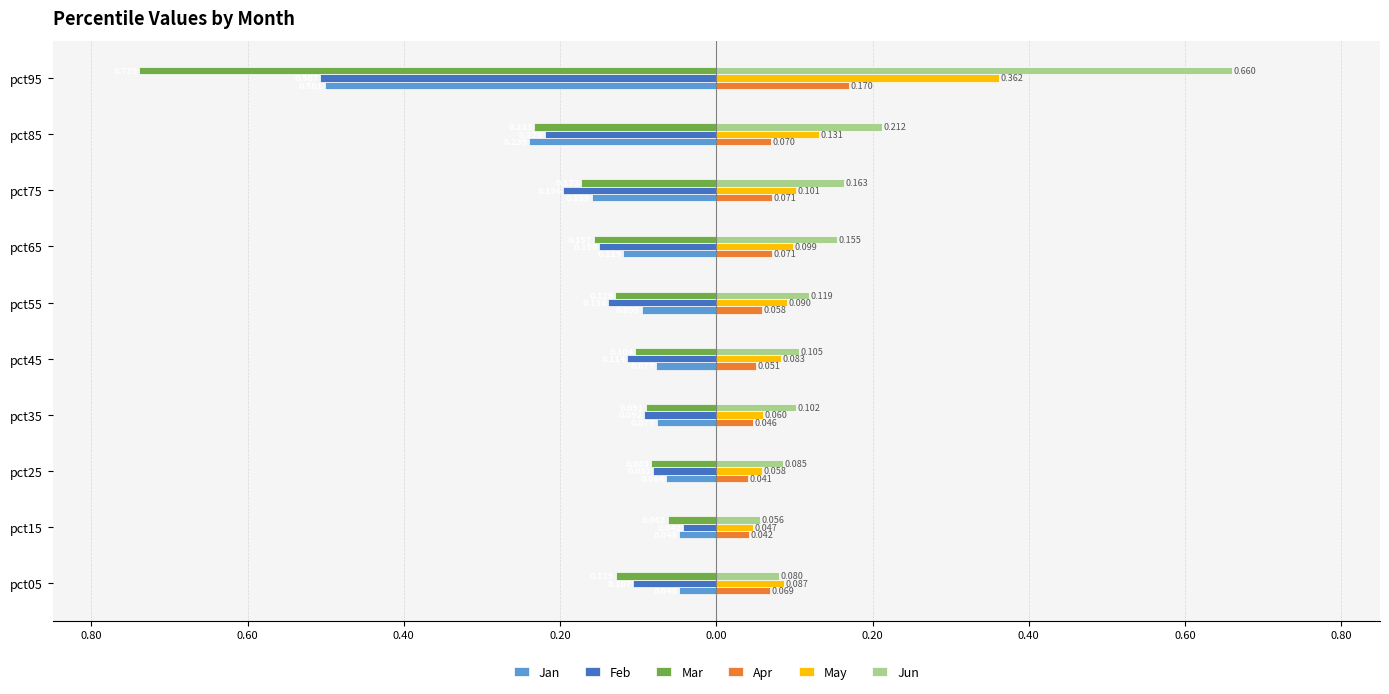

What is the sum of all Jan values?

-1.4